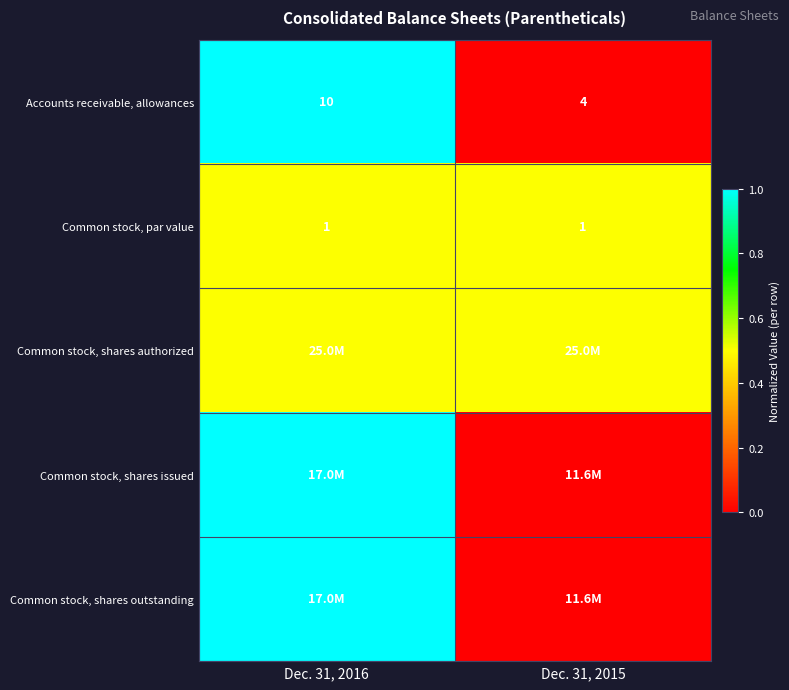

The value of Common stock, par value at Dec. 31, 2015 is 1.0. True or false?

True